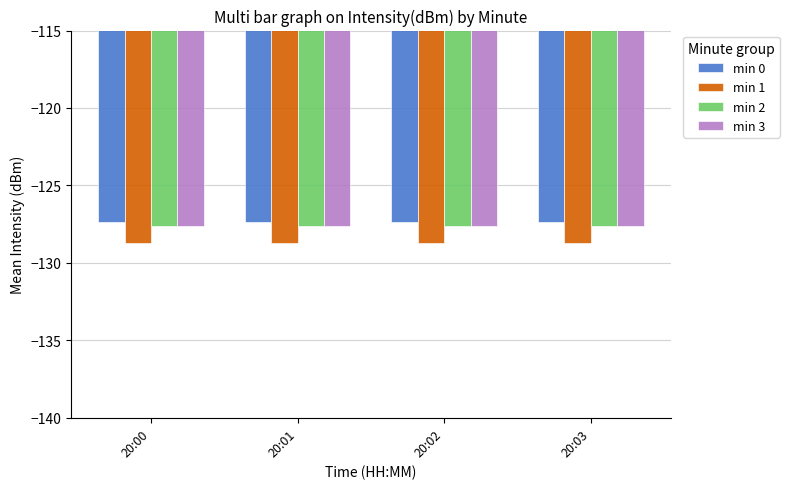

The min 2 series shows -170.4 at 20:00. True or false?

False